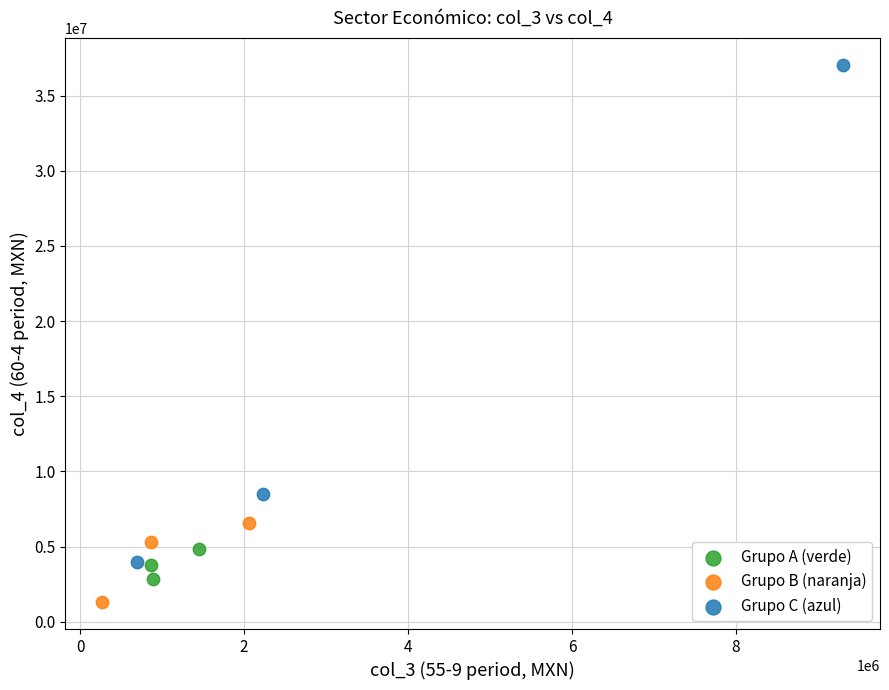

What are all the series names shown in the legend?

Grupo A (verde), Grupo B (naranja), Grupo C (azul)